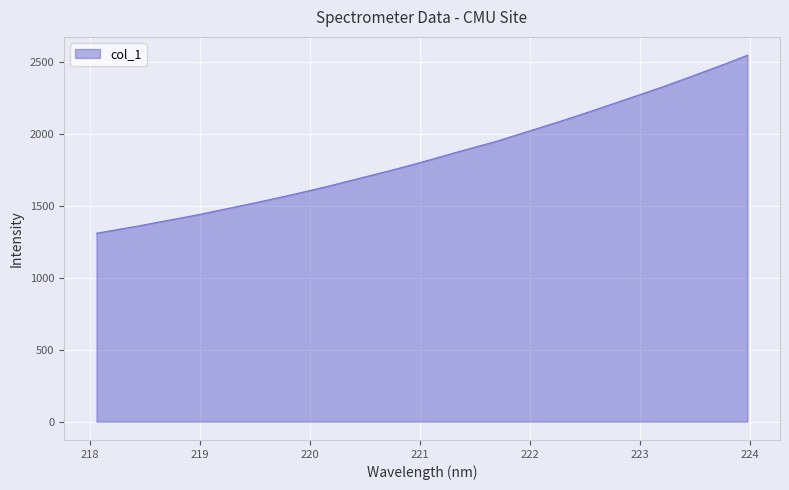

True or false: there are more than 0 points higher than both neighbors.

False